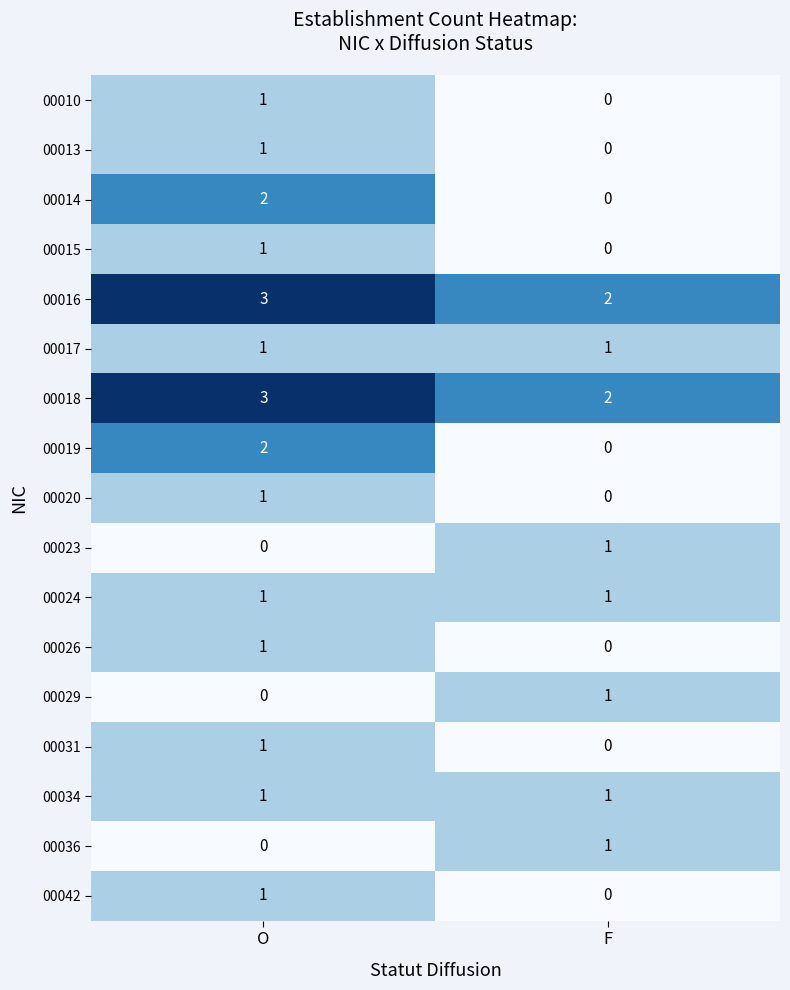

How many values in 00019 are above zero?

1